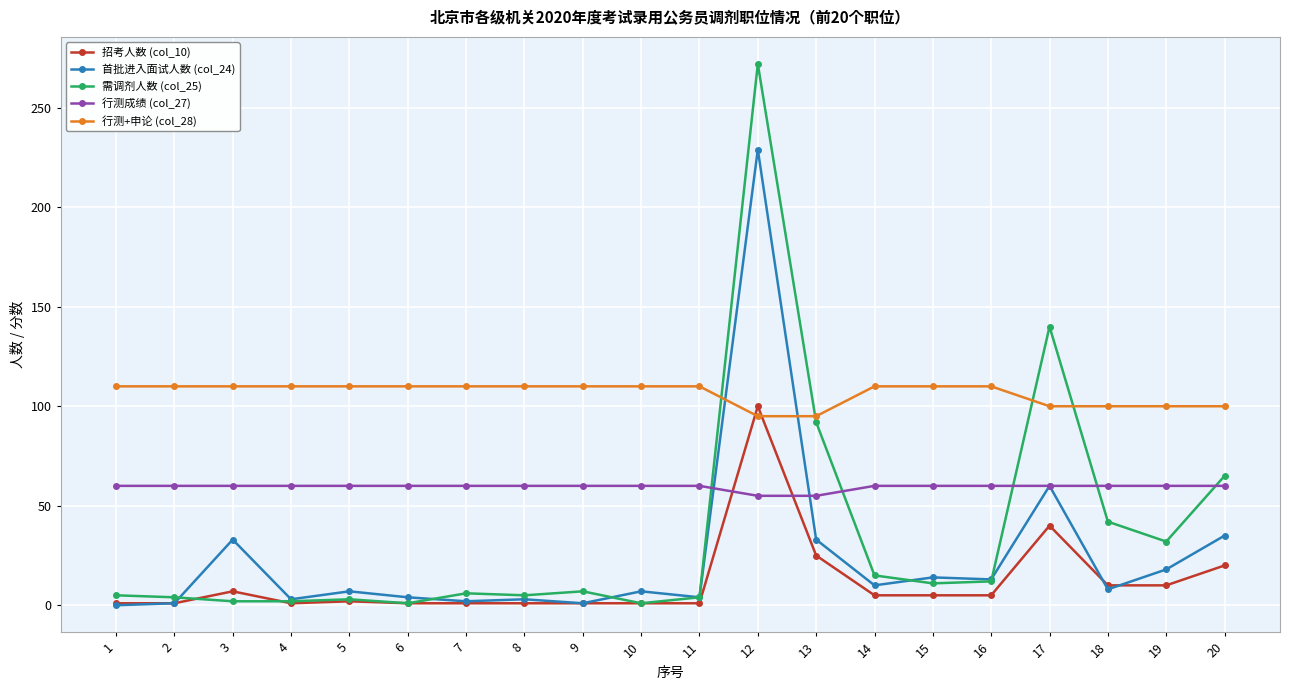

Is the value of 行测成绩 (col_27) at 20 greater than the value of 需调剂人数 (col_25) at 6?

Yes